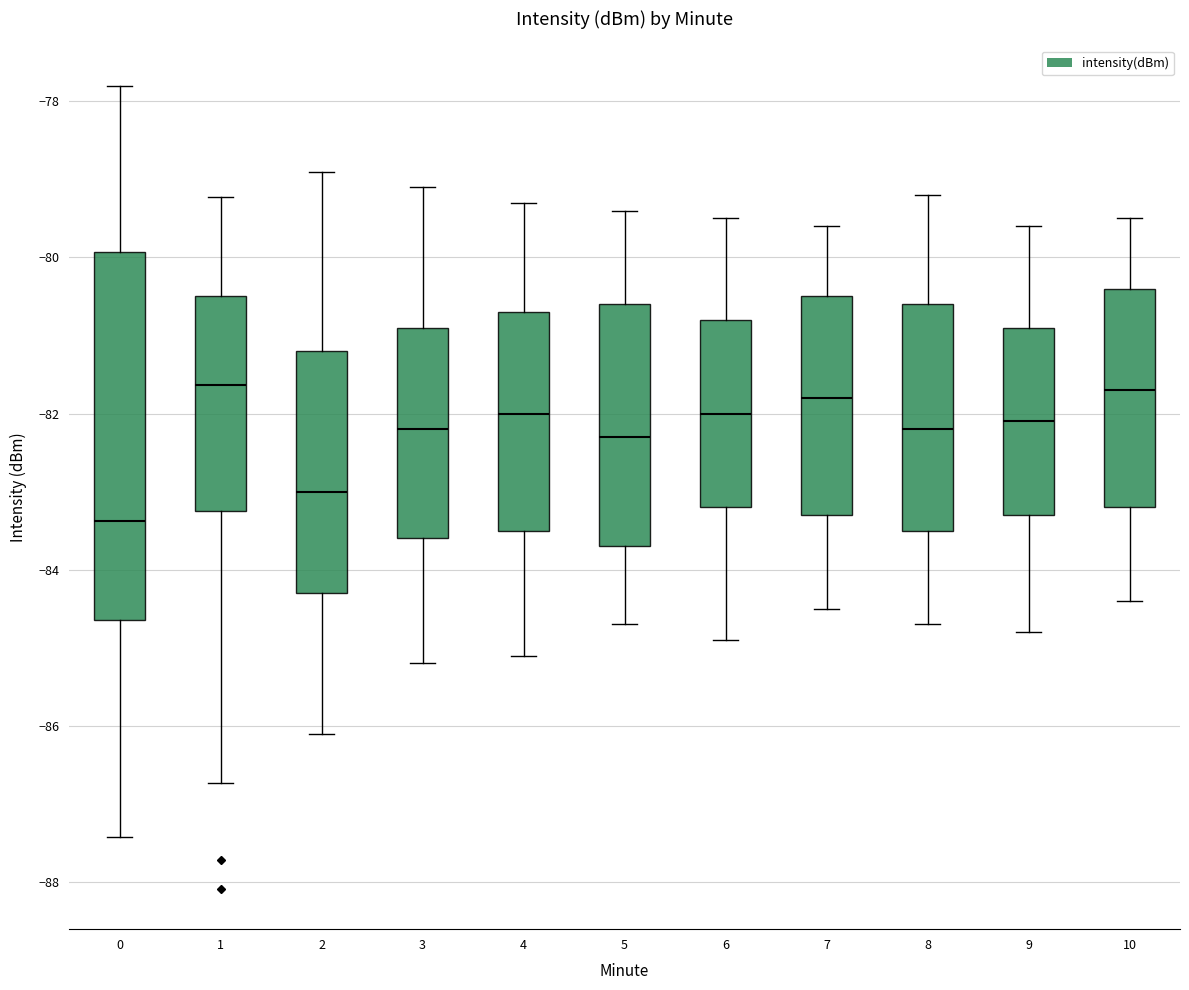

Comparing the boxes themselves (not the whiskers), which one is the tallest?

0